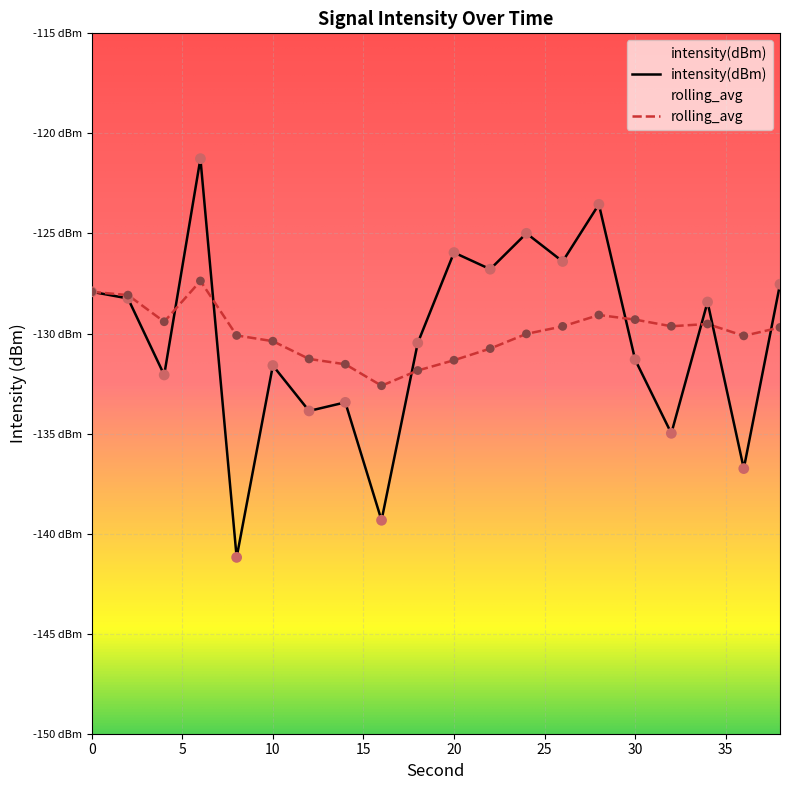

What are all the series names shown in the legend?

intensity(dBm), rolling_avg